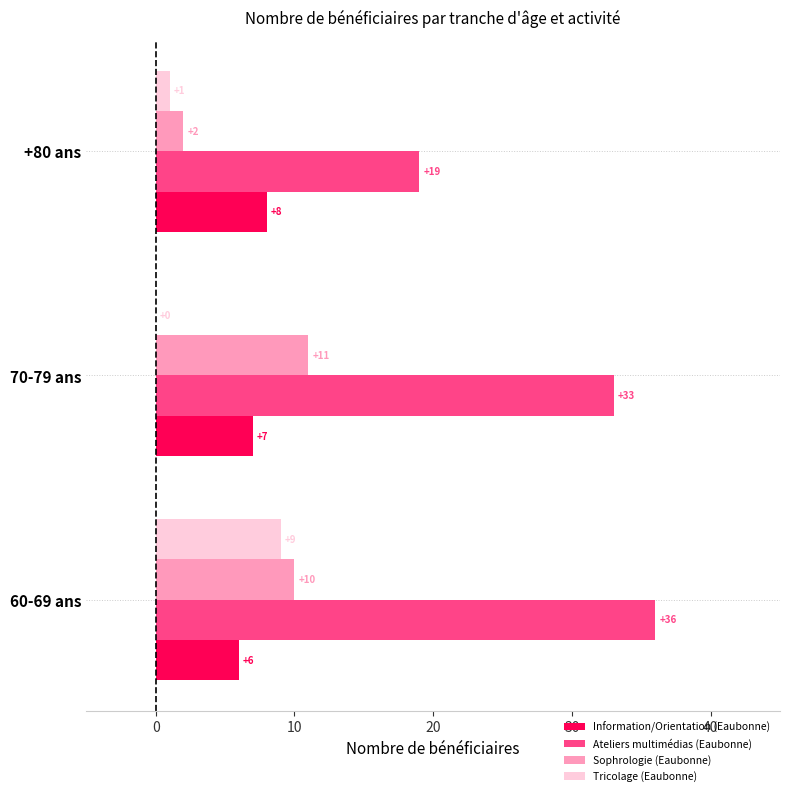

Count the Information/Orientation (Eaubonne) values in the range 6 to 8.

3